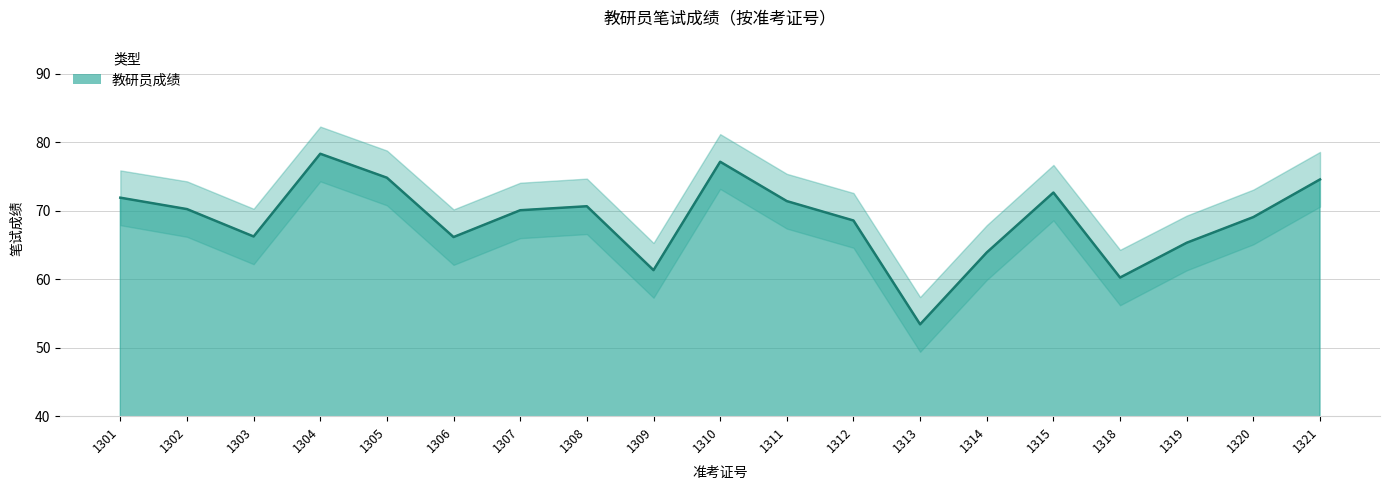

Where is the first local maximum?

1304